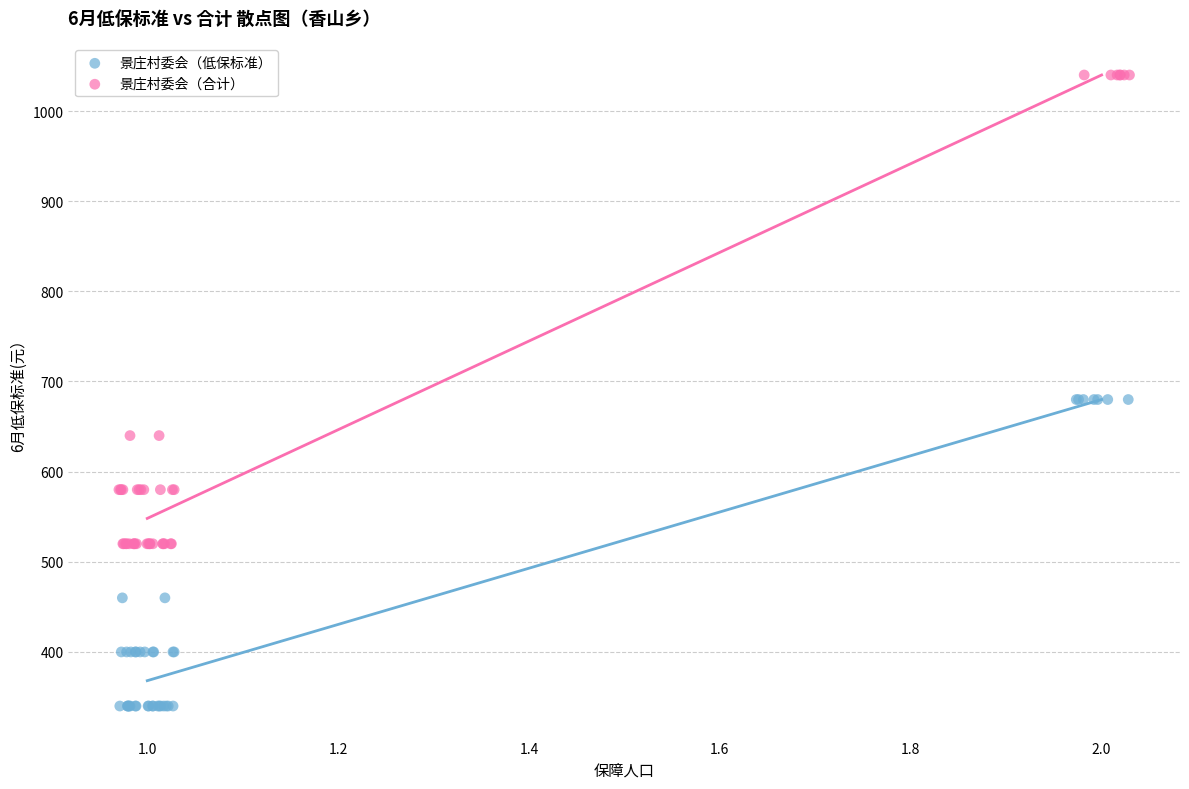

What are all the series names shown in the legend?

景庄村委会（低保标准）, 景庄村委会（合计）